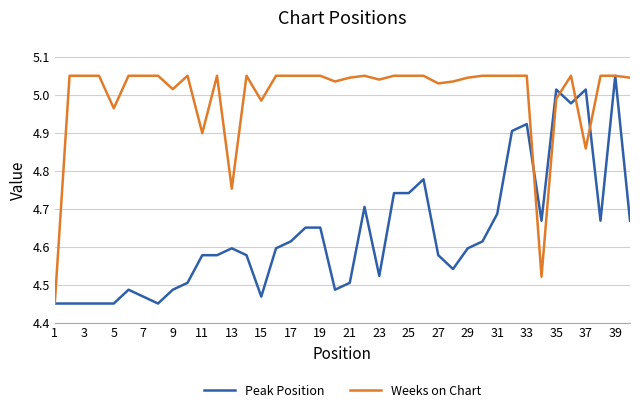

List the series in order of their overall mean, lowest first.

Peak Position, Weeks on Chart